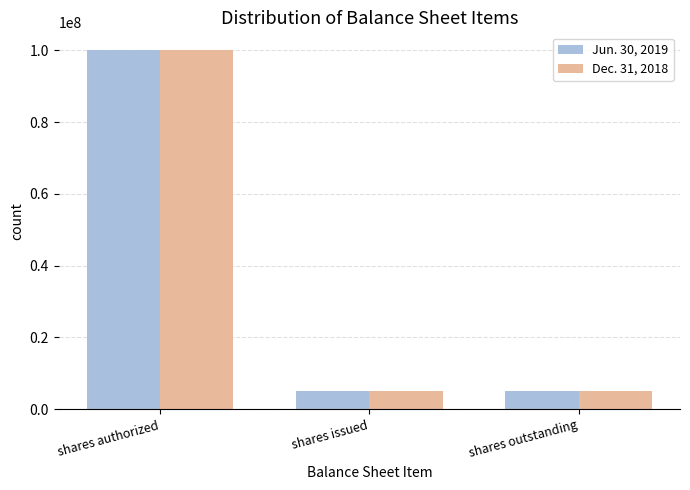

What is the difference between the maximum and minimum values in the Jun. 30, 2019 series?

94868388